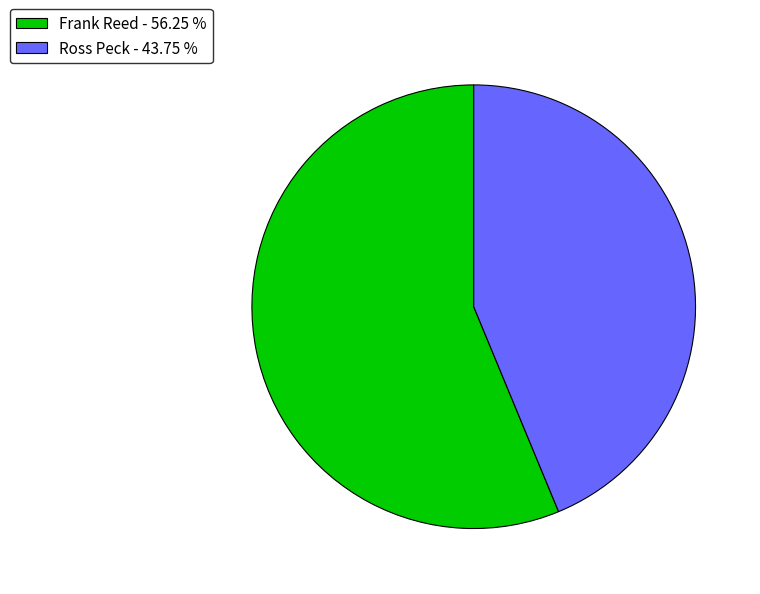

Approximately how many times larger is the value at Ross Peck compared to Frank Reed?

0.8